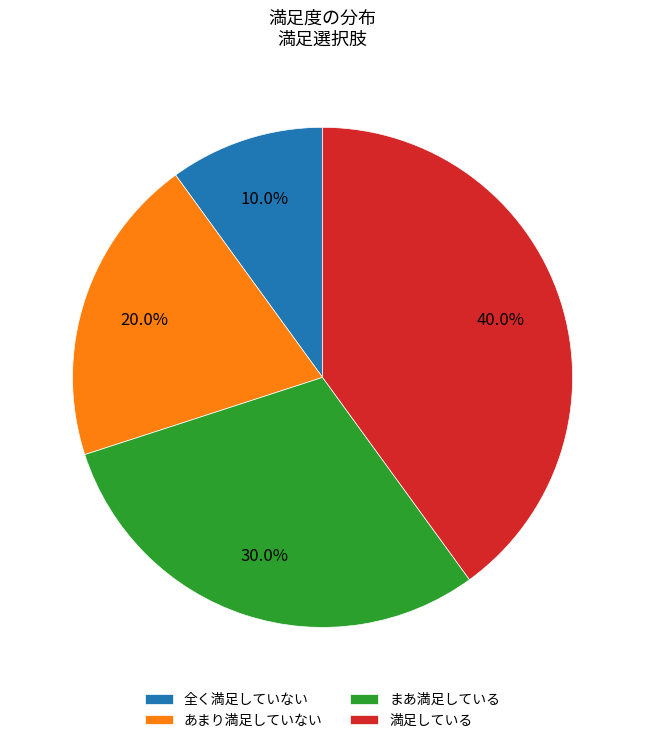

Which has a higher value, まあ満足している or 満足している?

満足している